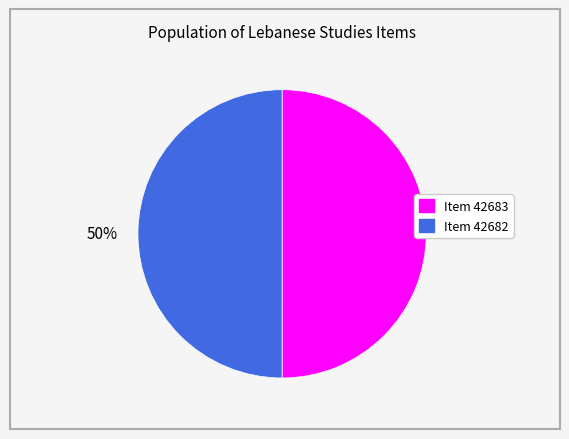

To the nearest percent, what is the average slice percentage?

50%